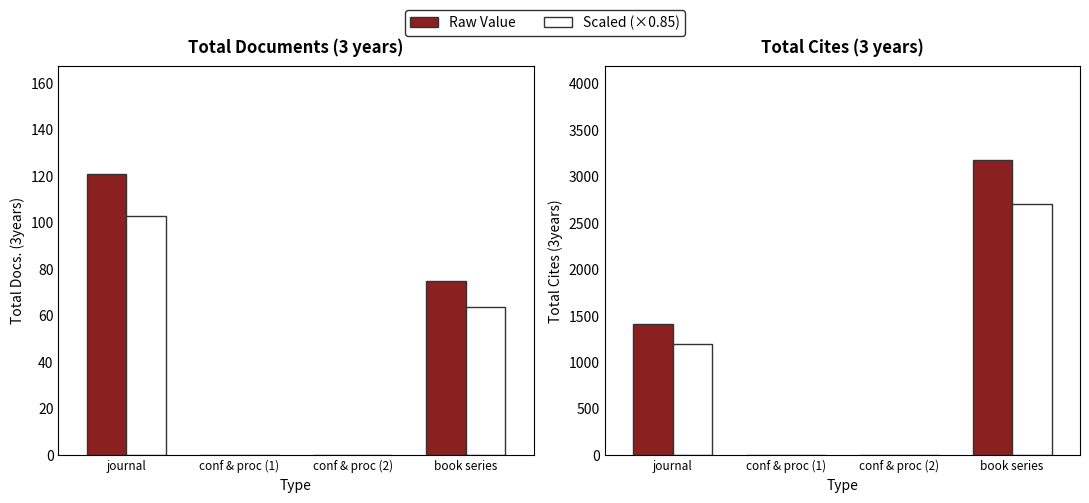

Which category has the lowest value in the Total Cites (3years) series?

conf & proc (1)